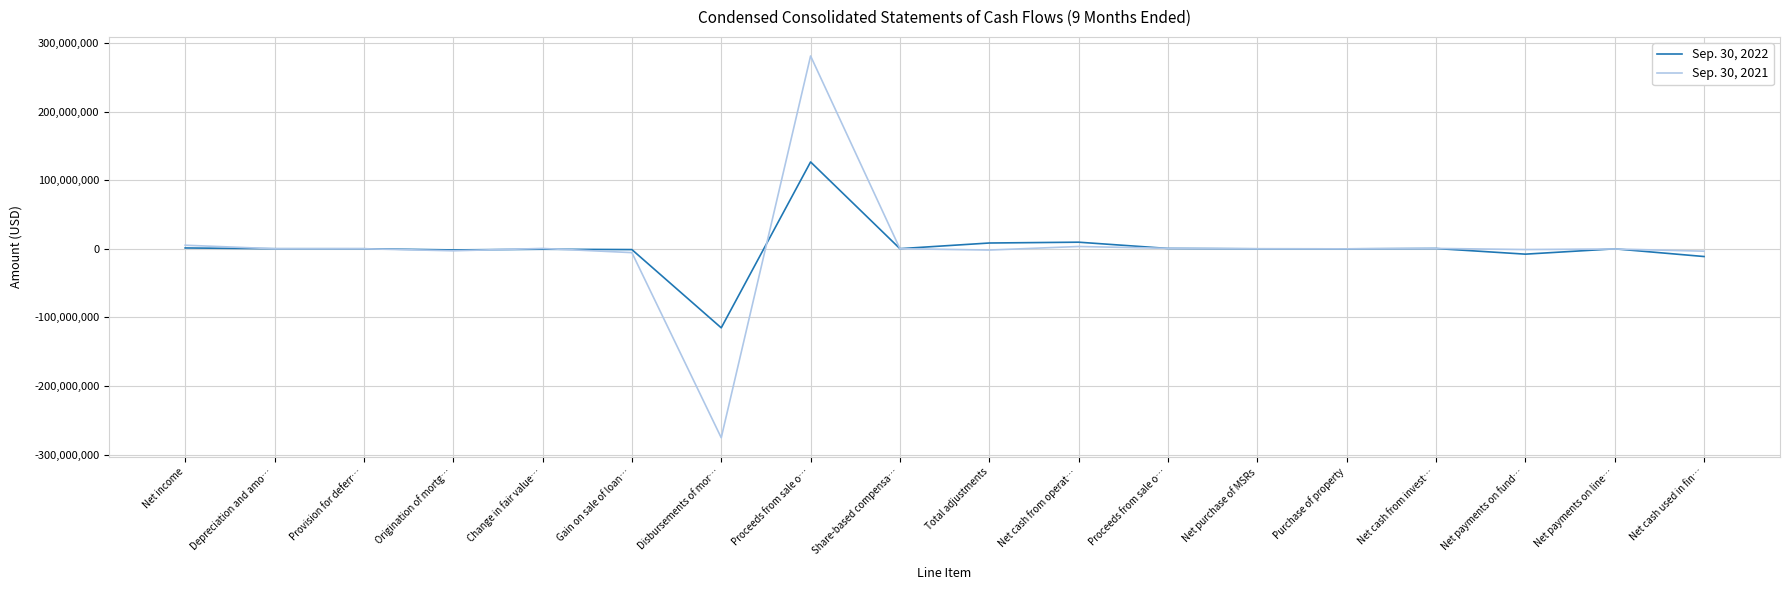

What are all the series names shown in the legend?

Sep. 30, 2022, Sep. 30, 2021